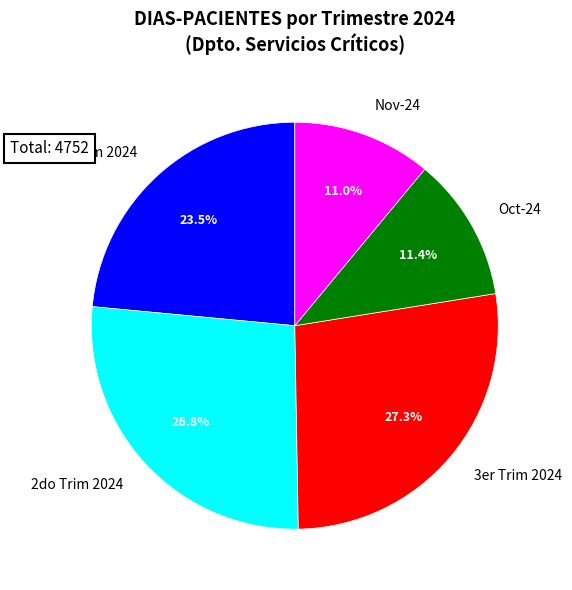

Is there a majority slice in this chart?

No